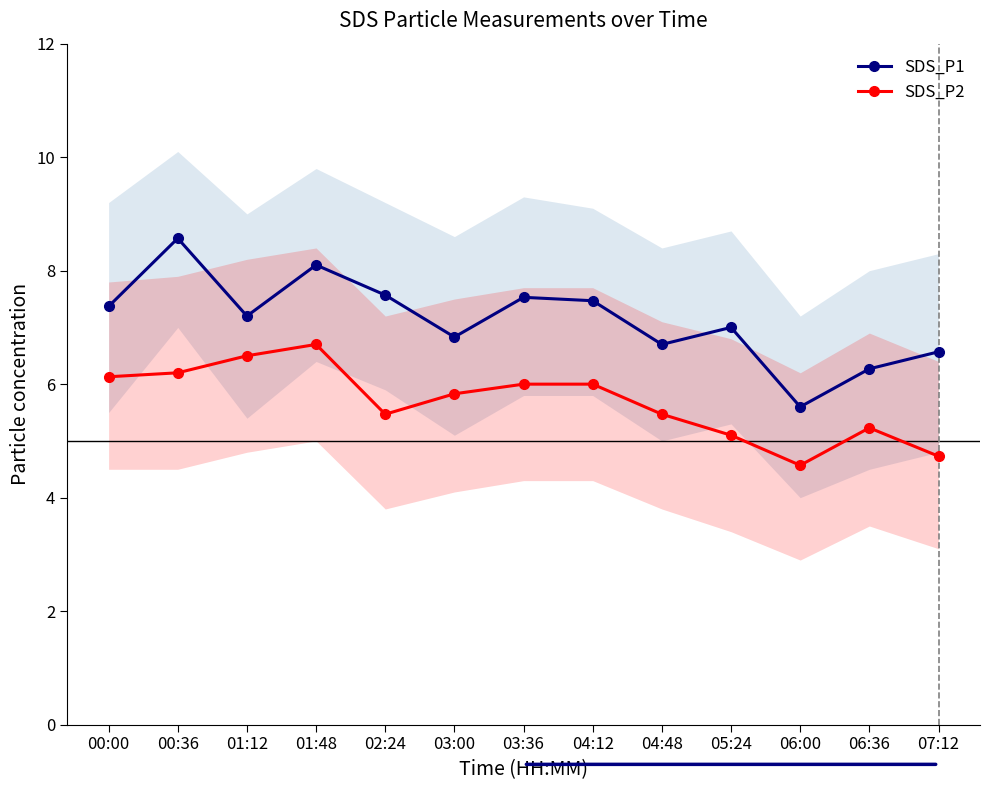

Which label corresponds to the largest value in the chart?

00:36